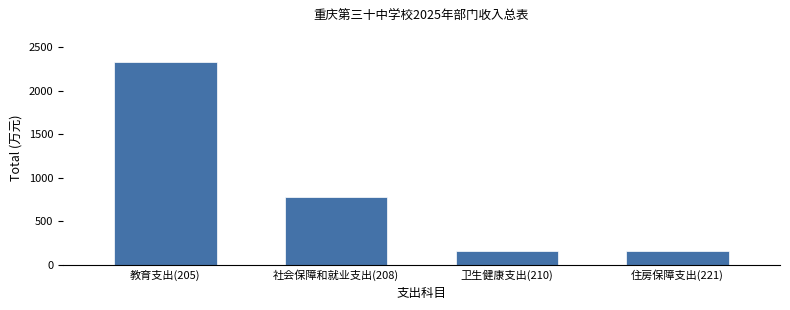

What is the ratio of the value at 住房保障支出(221) to the value at 卫生健康支出(210)?

1.0